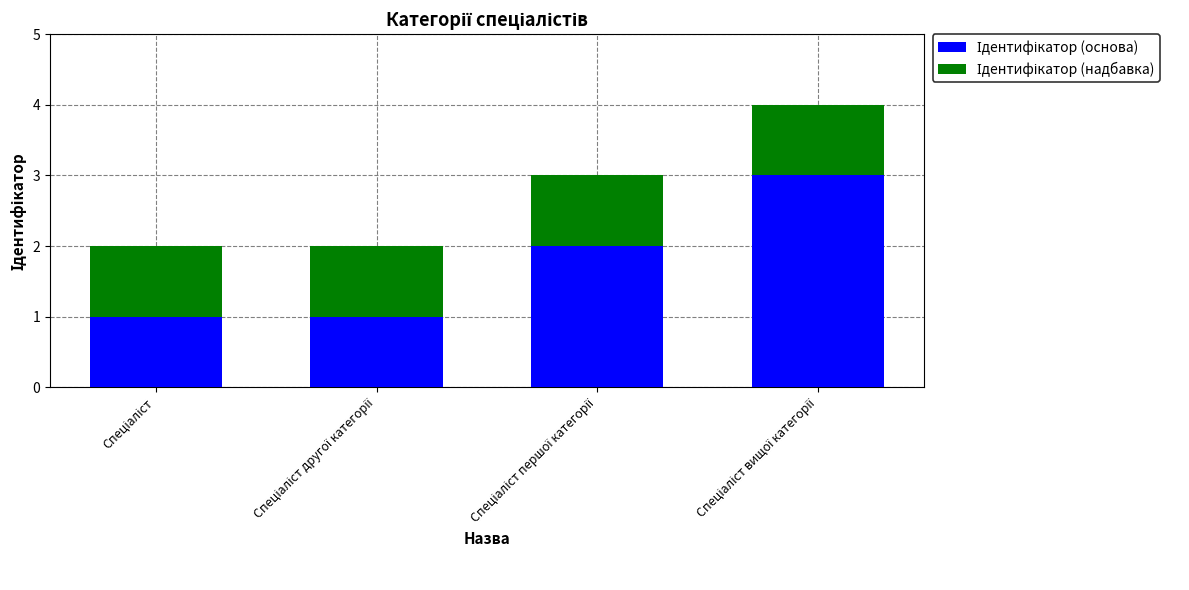

What is the total value across all series at Спеціаліст другої категорії?

2